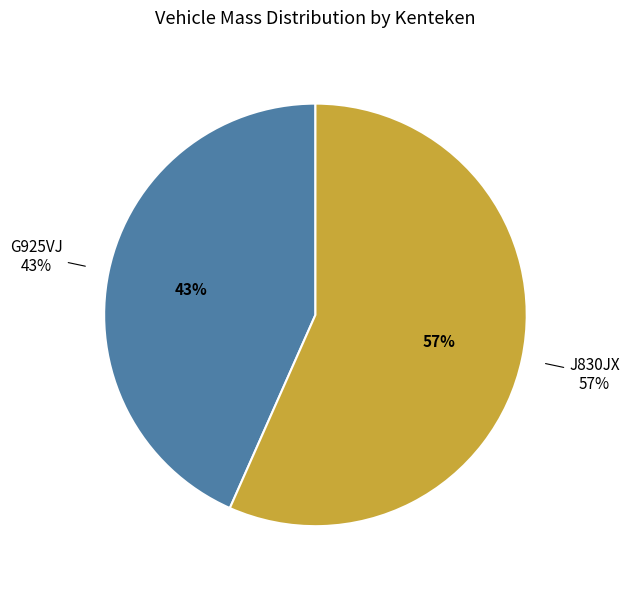

To the nearest percent, what is the difference between the G925VJ and J830JX slice percentages?

13%